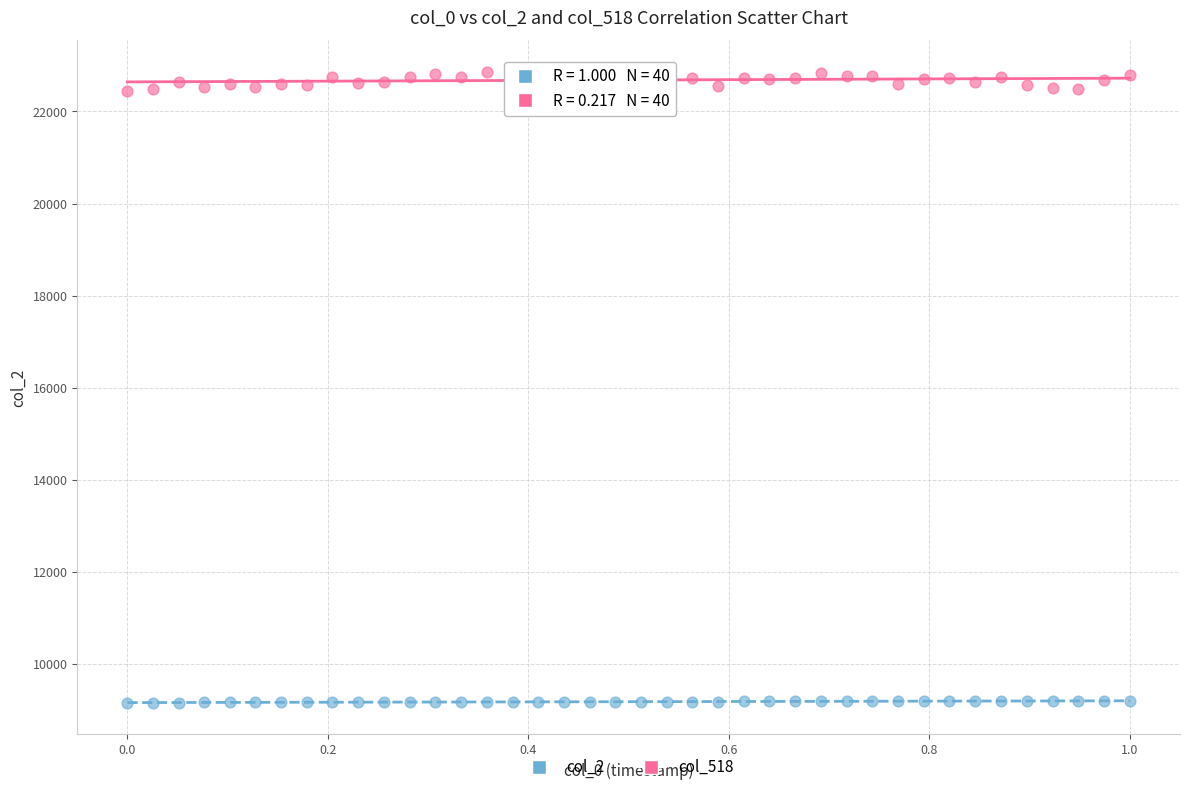

Across all data points, what is the range of Y values (max minus min)?

13700